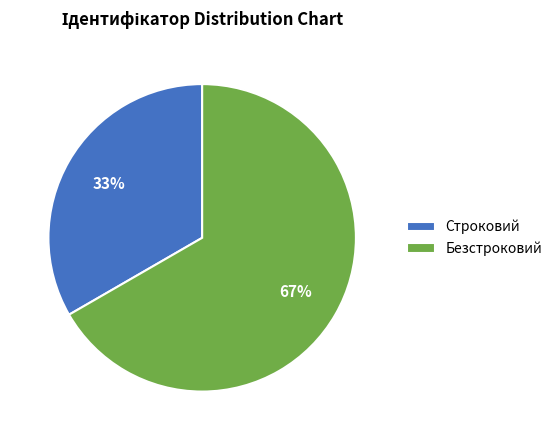

Is it true that Строковий is 27% of the pie?

False